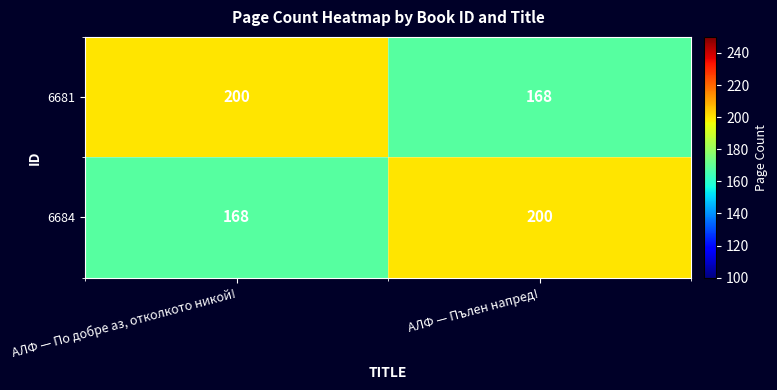

What is the total value across all series at АЛФ — Пълен напред!?

368